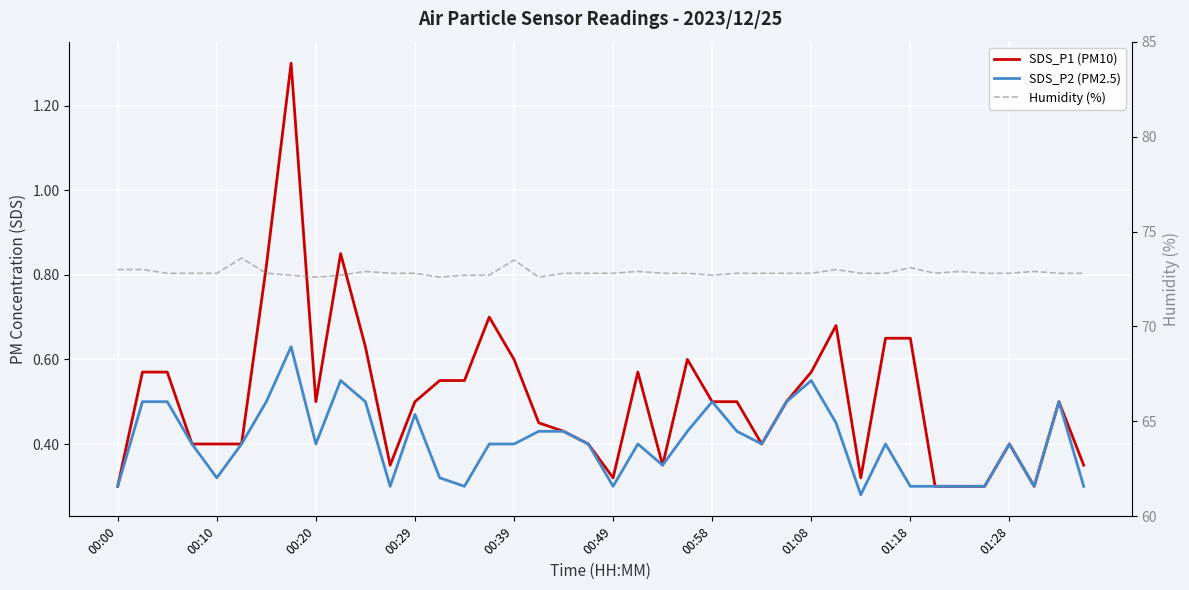

Rank the series by their maximum value, from highest to lowest.

Humidity (%), SDS_P1 (PM10), SDS_P2 (PM2.5)